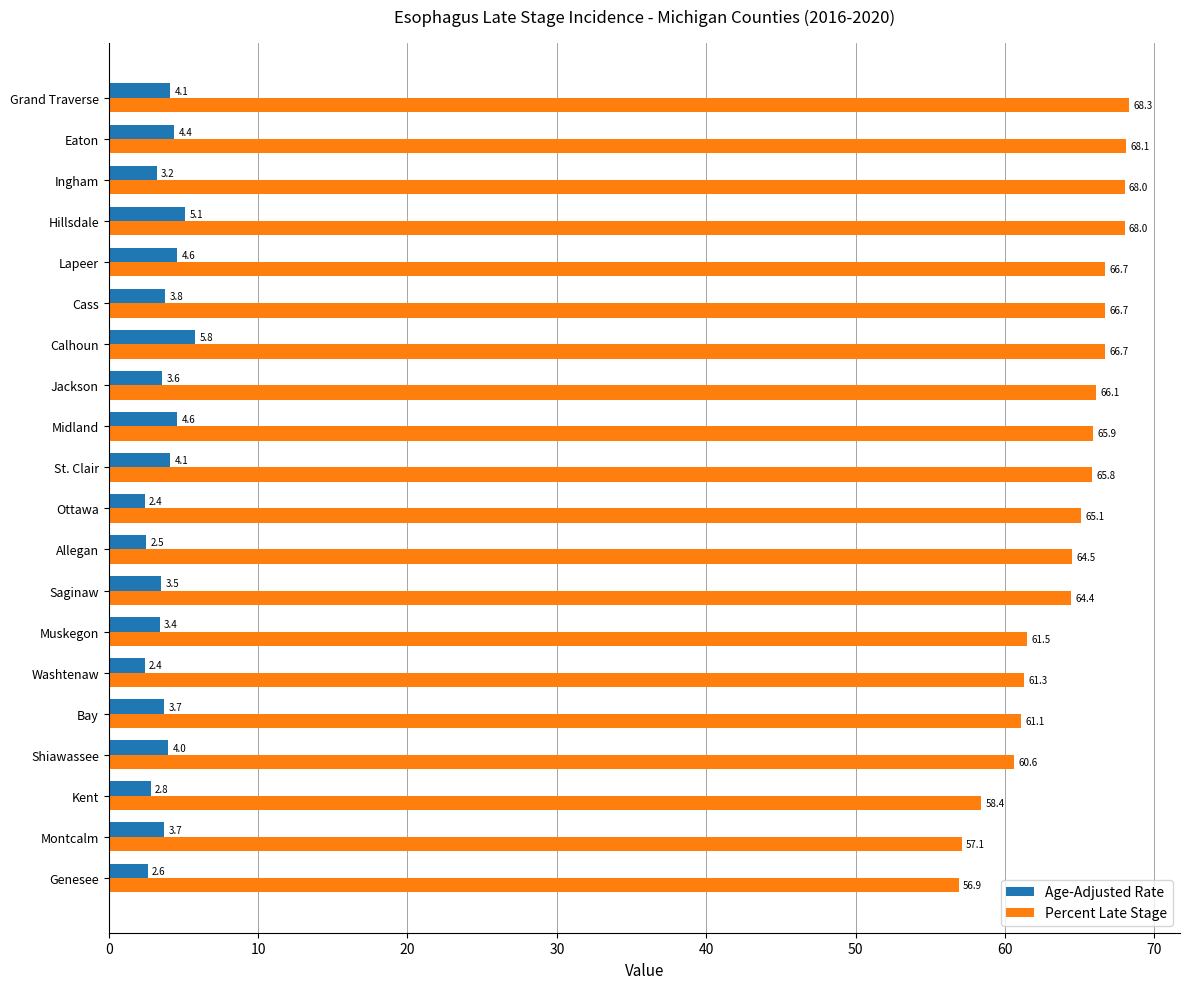

What is the approximate value of Percent Late Stage at Washtenaw?

61.3